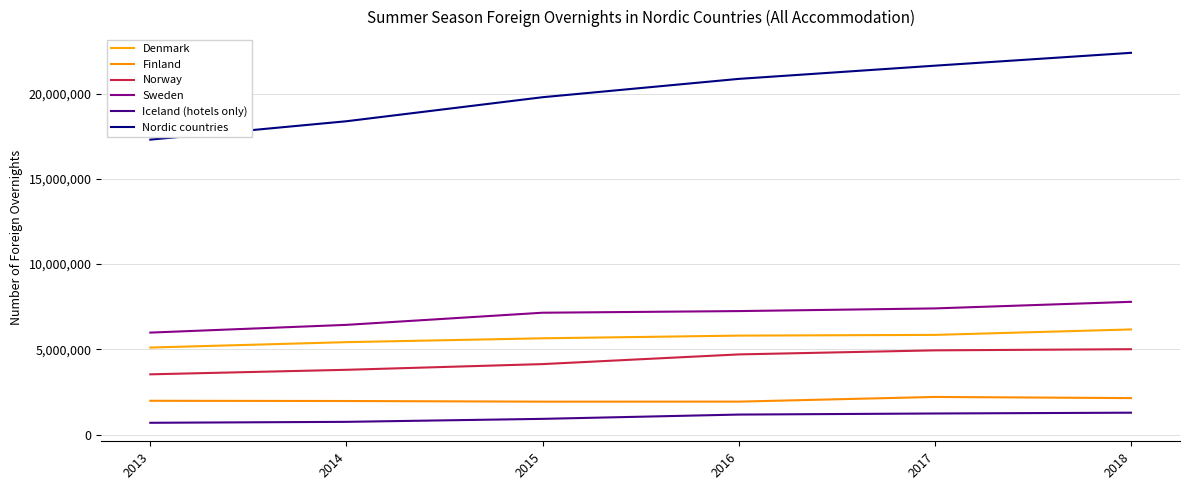

How many distinct data groups are displayed?

6